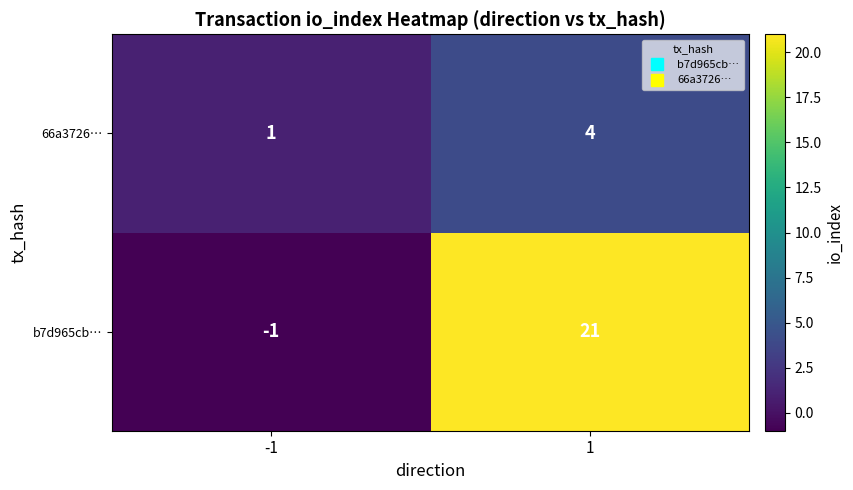

Is the value of b7d965cb… at 1 greater than the value of 66a3726… at 1?

Yes